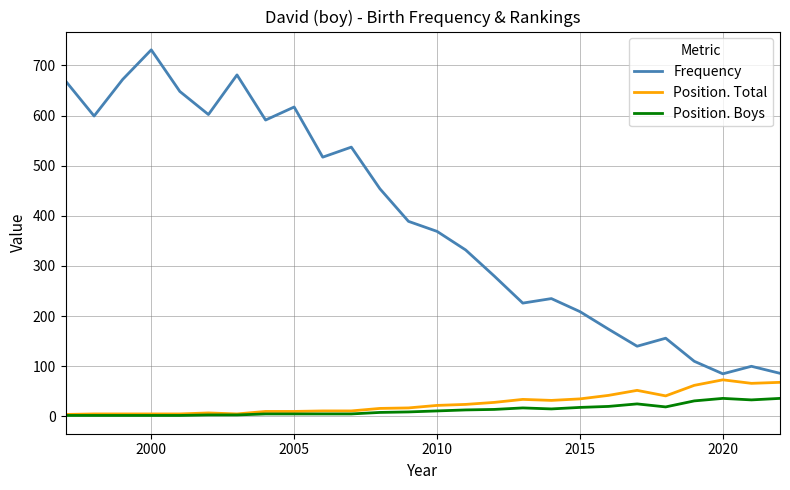

True or false: Frequency and Position. Boys cross at least once.

False